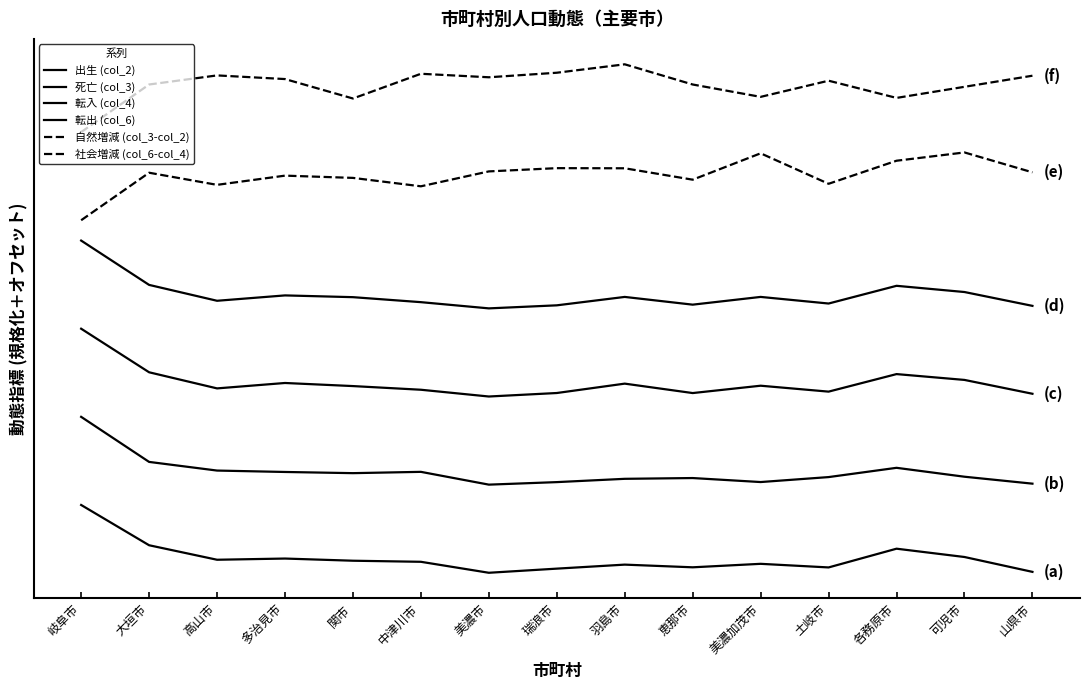

At which category is the sum across all series the highest?

岐阜市